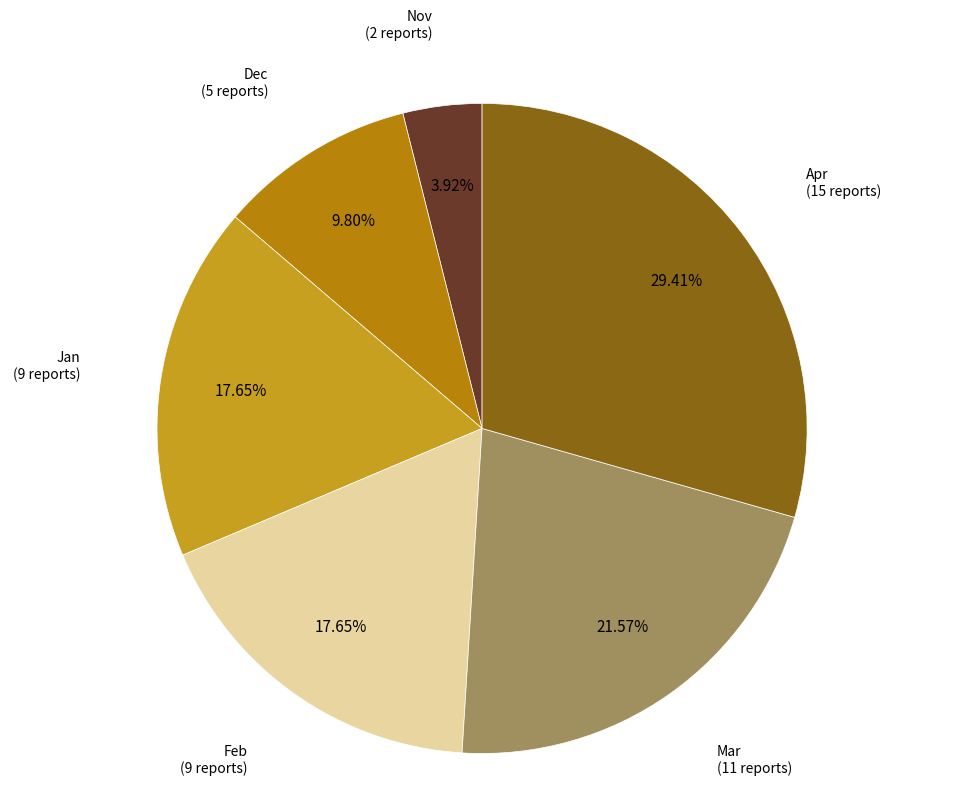

Which category has the biggest portion of the pie?

Apr